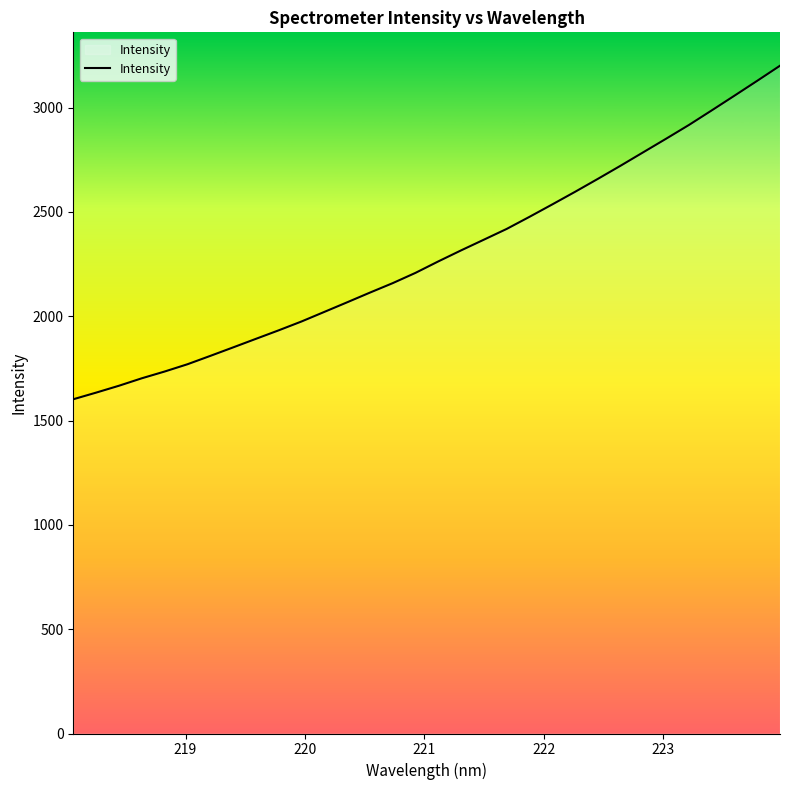

What is the minimum value shown in the chart?

1602.0